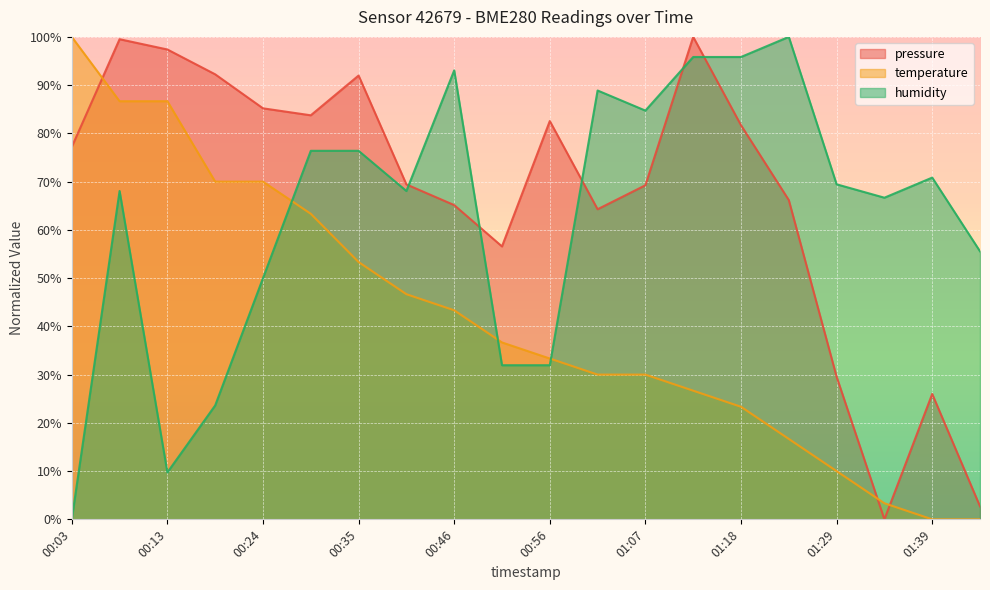

How many distinct data groups are displayed?

3